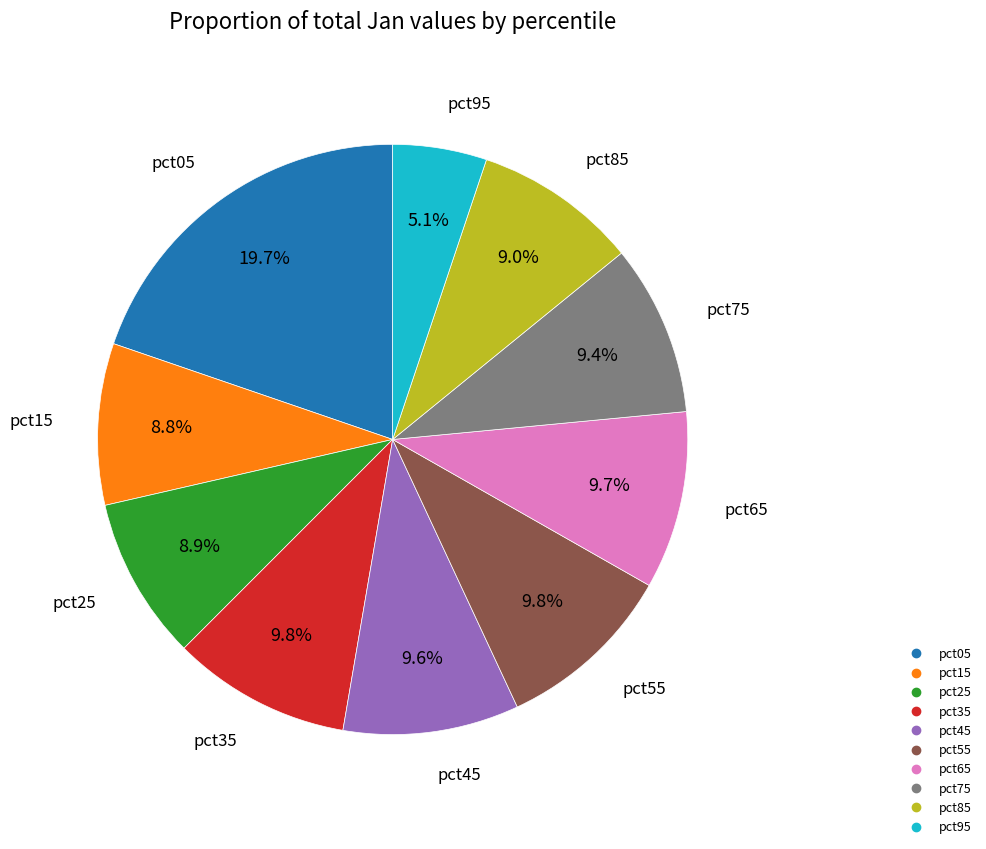

Does pct75 represent more than half of the total?

No